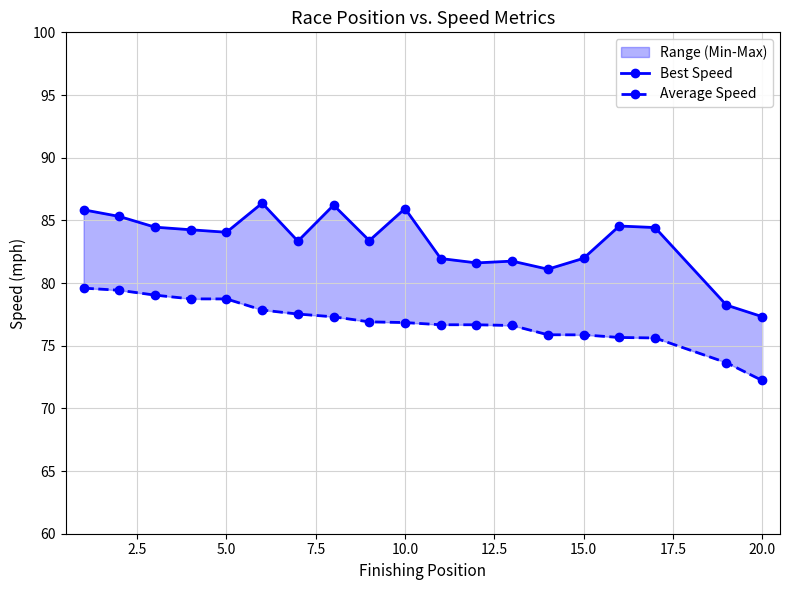

What is the highest value of the Best Speed series?

86.4